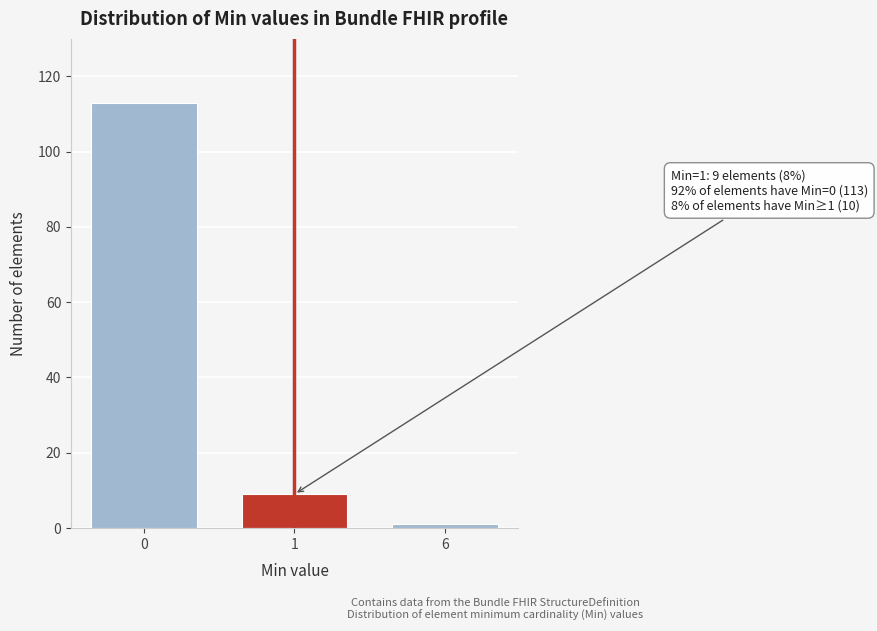

Reading left to right, transcribe all the data shown in this chart.

0=113	1=9	6=1